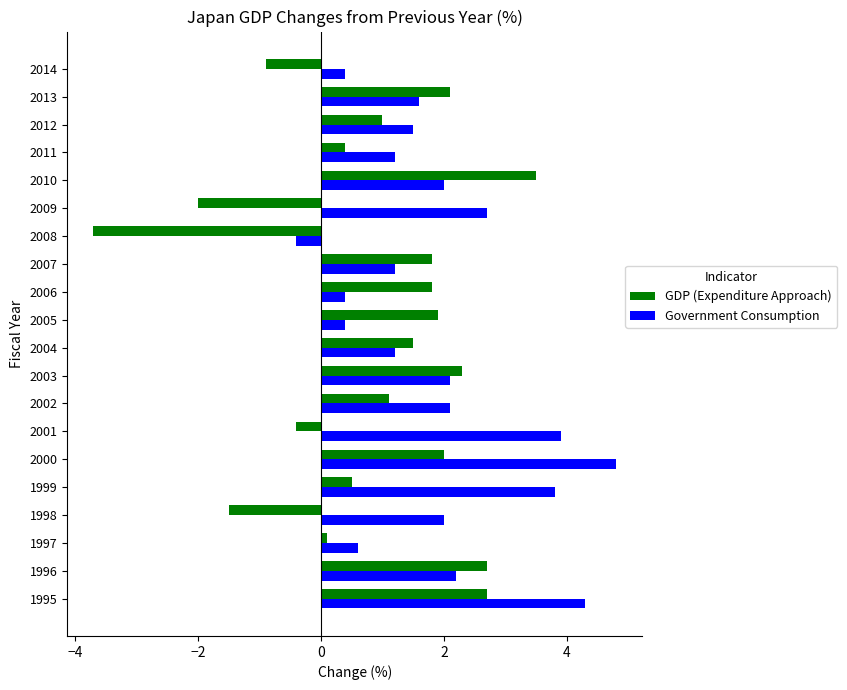

At how many categories does at least one series exceed -2?

20